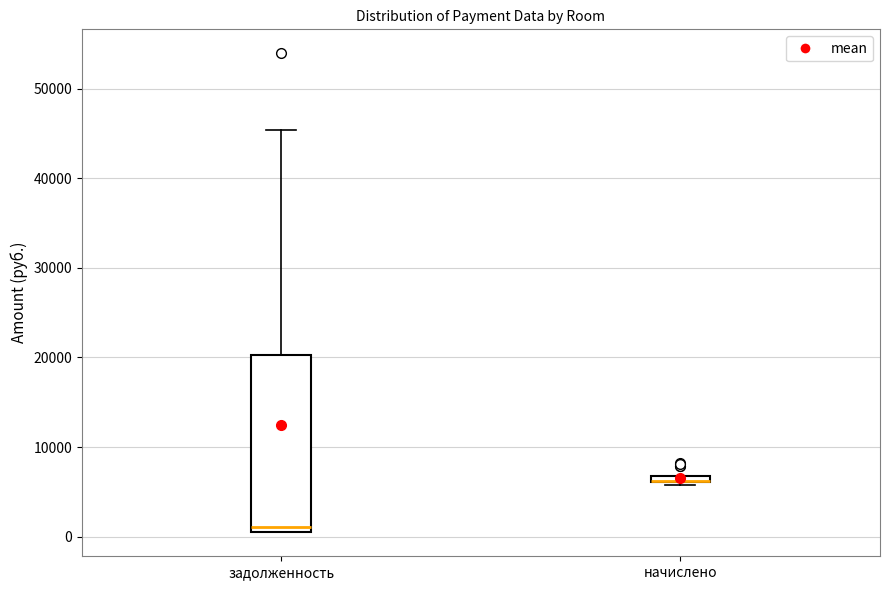

Comparing the boxes themselves (not the whiskers), which one is the tallest?

задолженность